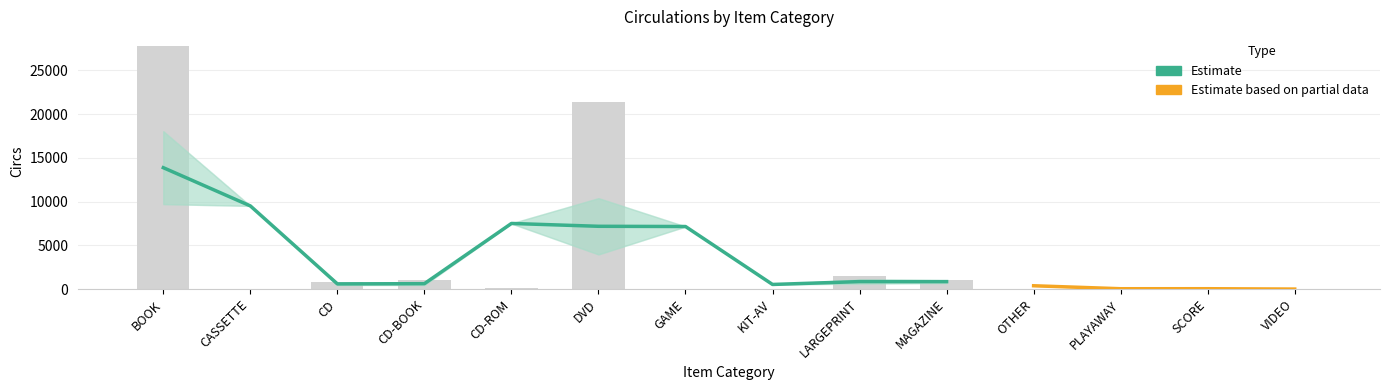

Rank the categories by value from lowest to highest.

CASSETTE, OTHER, SCORE, VIDEO, KIT-AV, GAME, CD-ROM, PLAYAWAY, CD, CD-BOOK, MAGAZINE, LARGEPRINT, DVD, BOOK